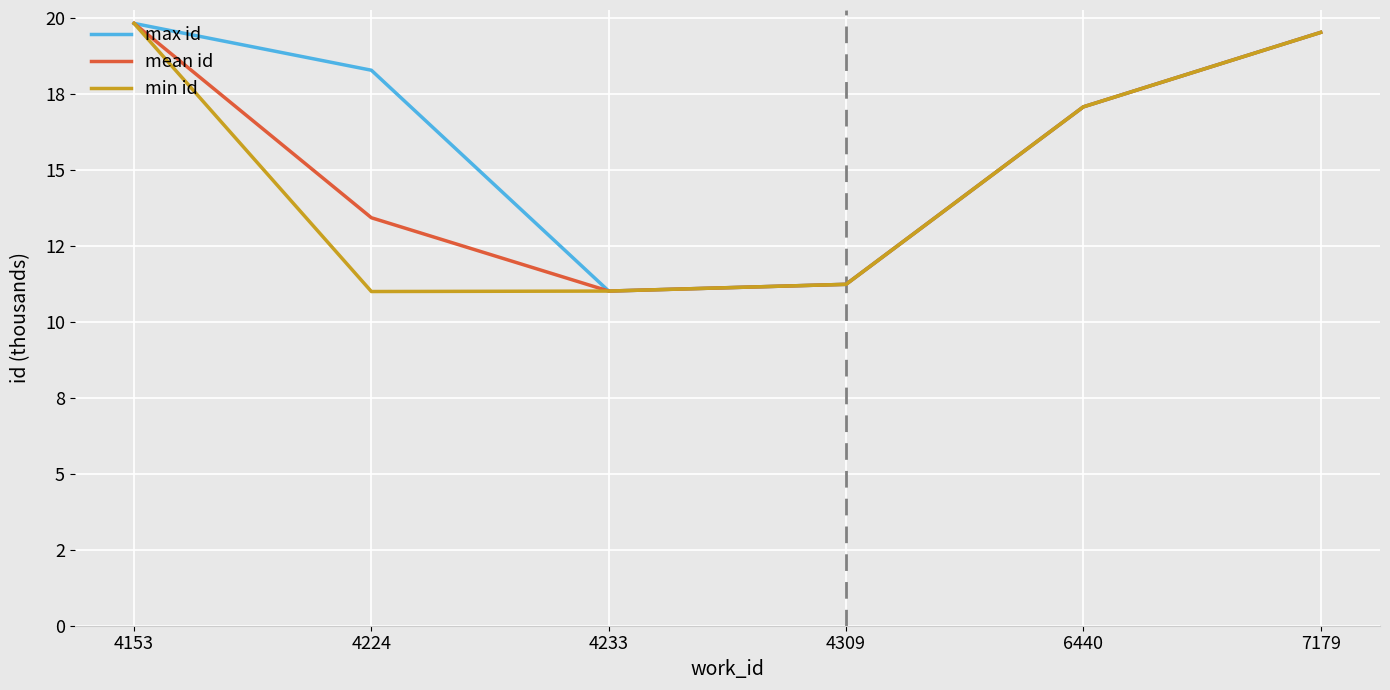

What are all the series names shown in the legend?

max id, mean id, min id